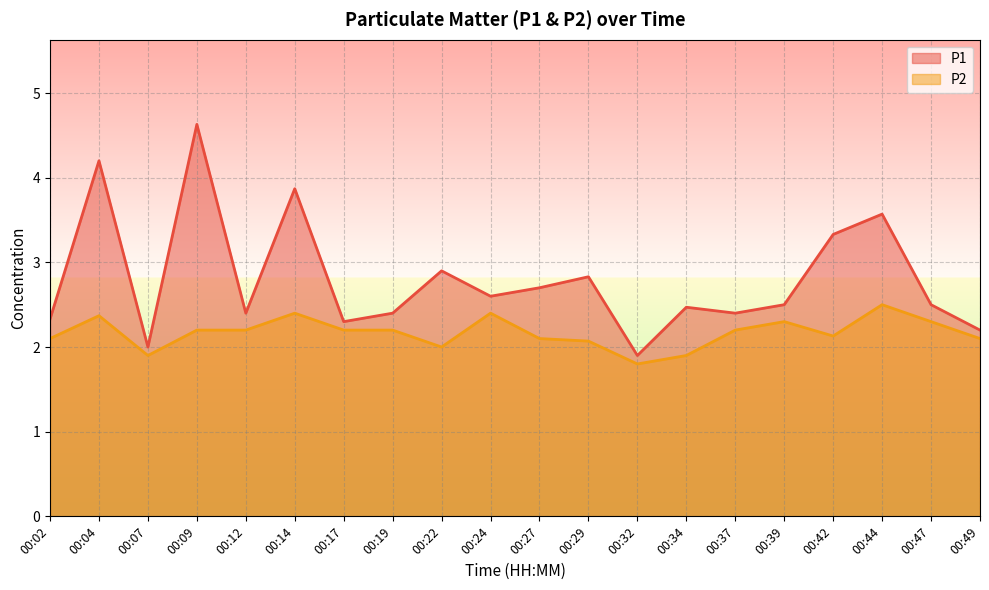

Where is the first local maximum for P2?

00:04